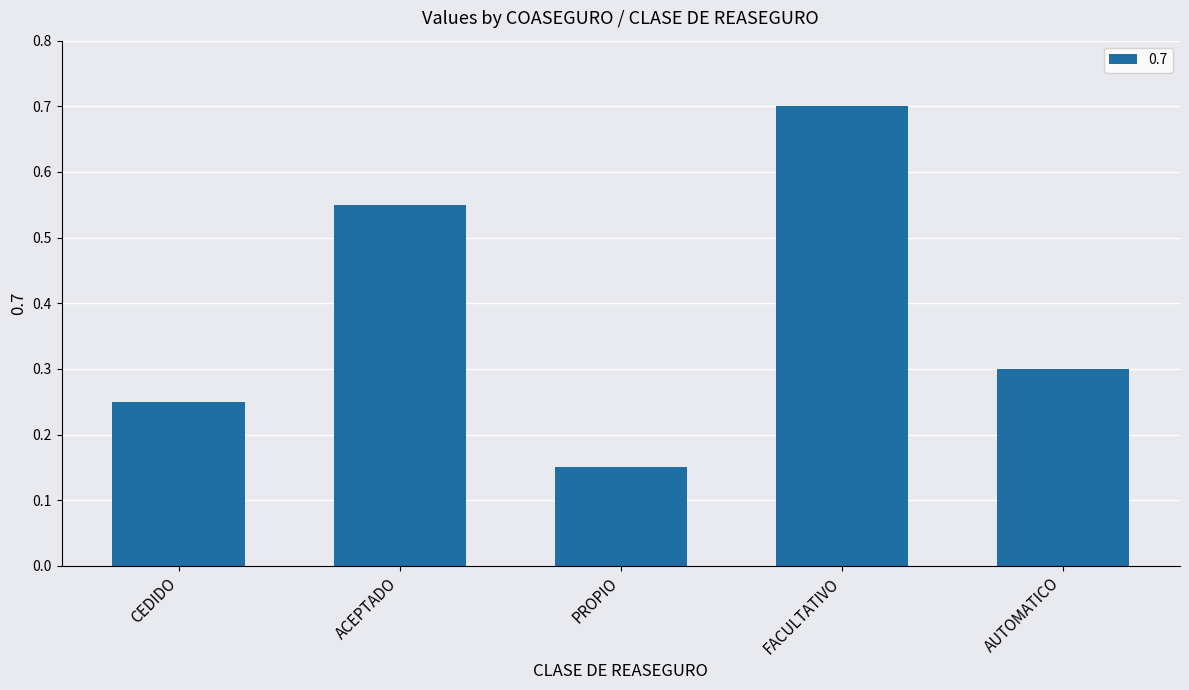

Where is the data nearest to the value 0?

PROPIO